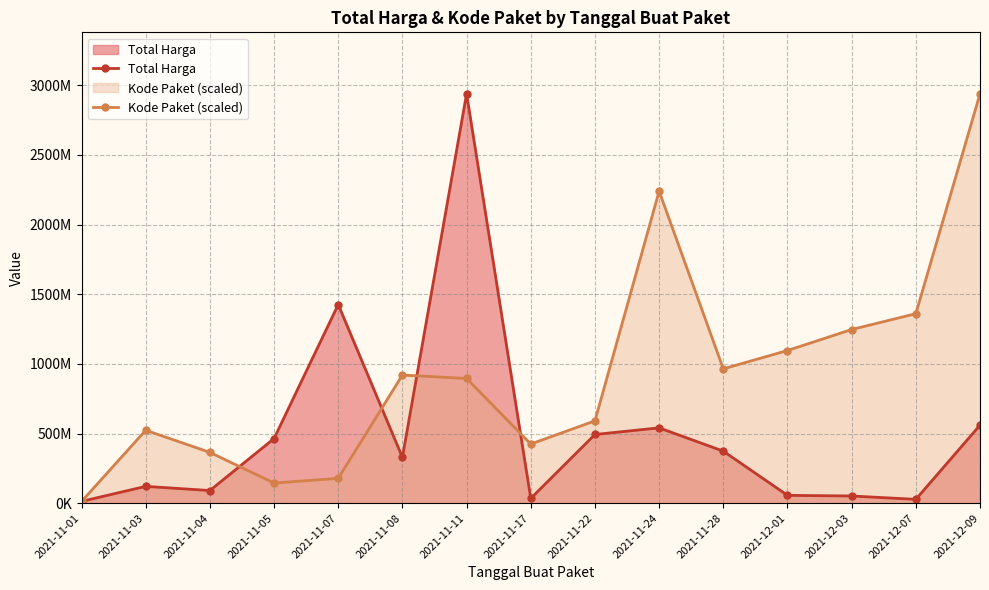

Where is the first local maximum for Kode Paket (scaled)?

2021-11-03